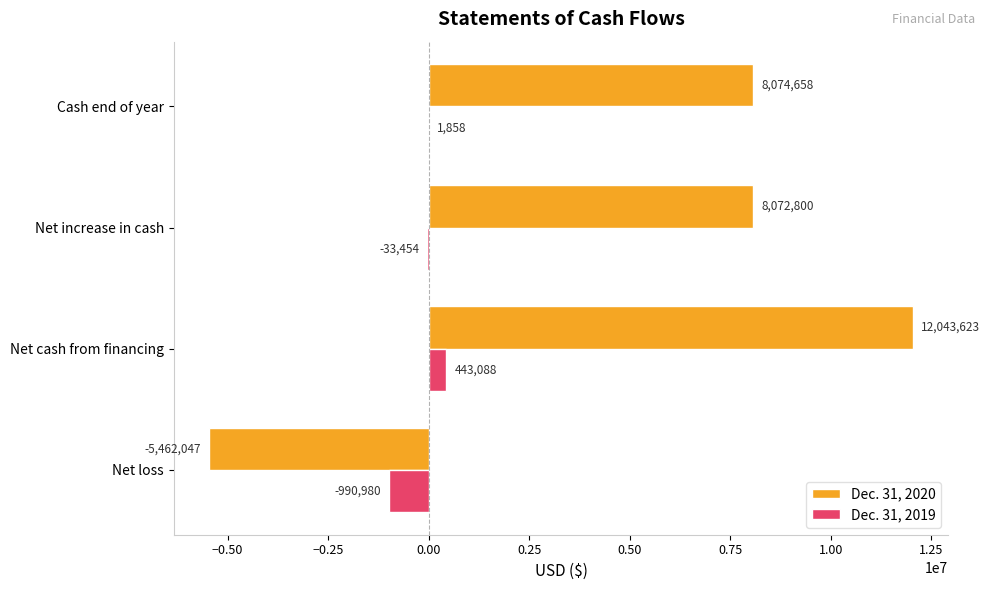

True or false: Dec. 31, 2020 has a value of -9069395 at Net loss.

False